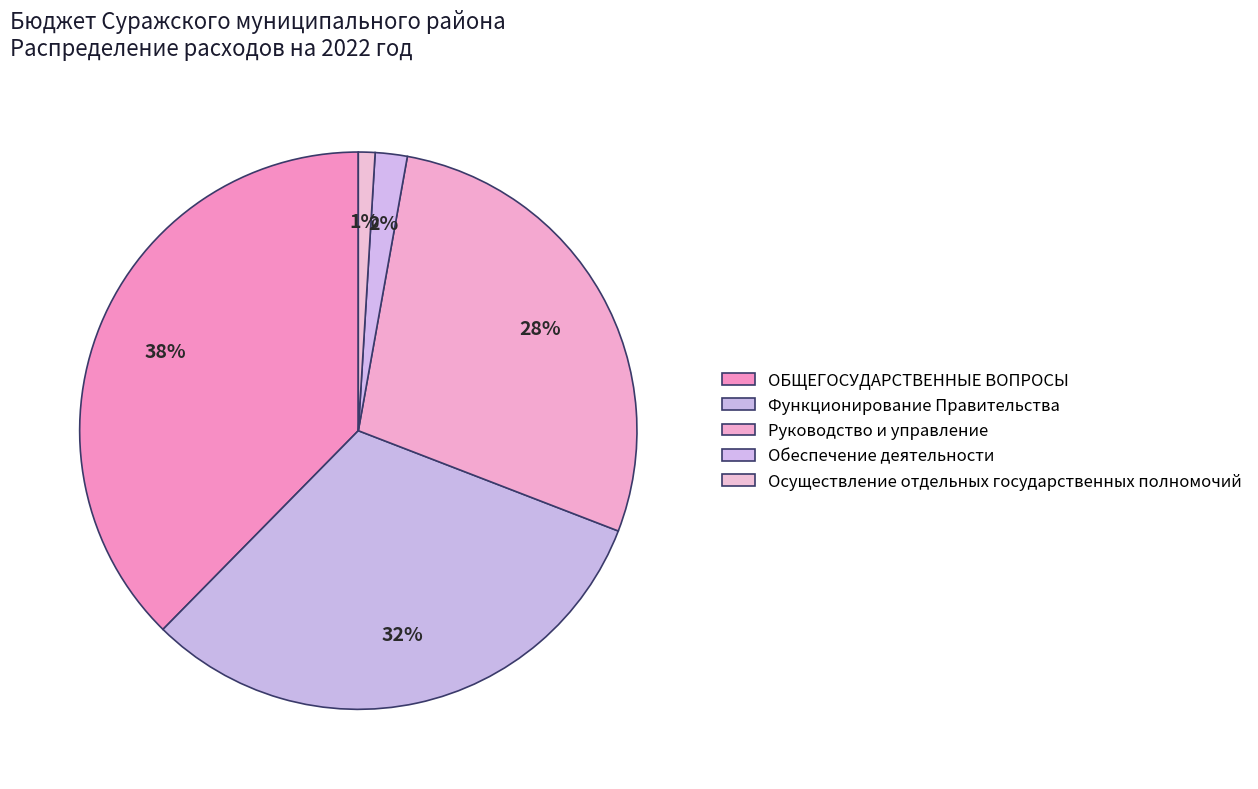

How many slices are in this pie chart?

5